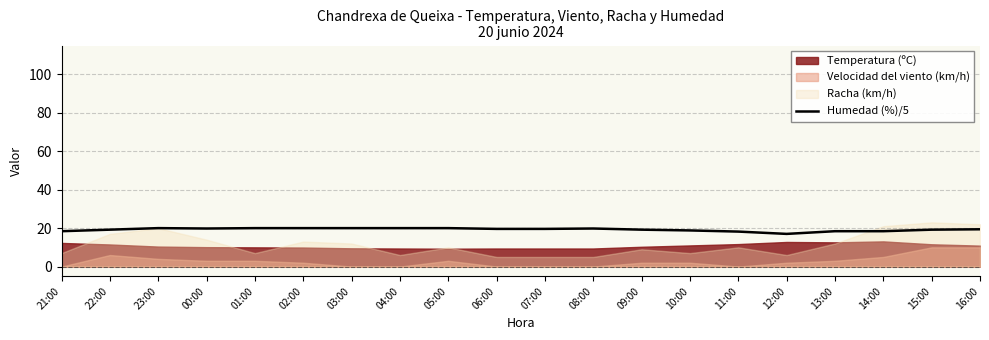

Is it true that the value at 21:00 is 18.4?

True